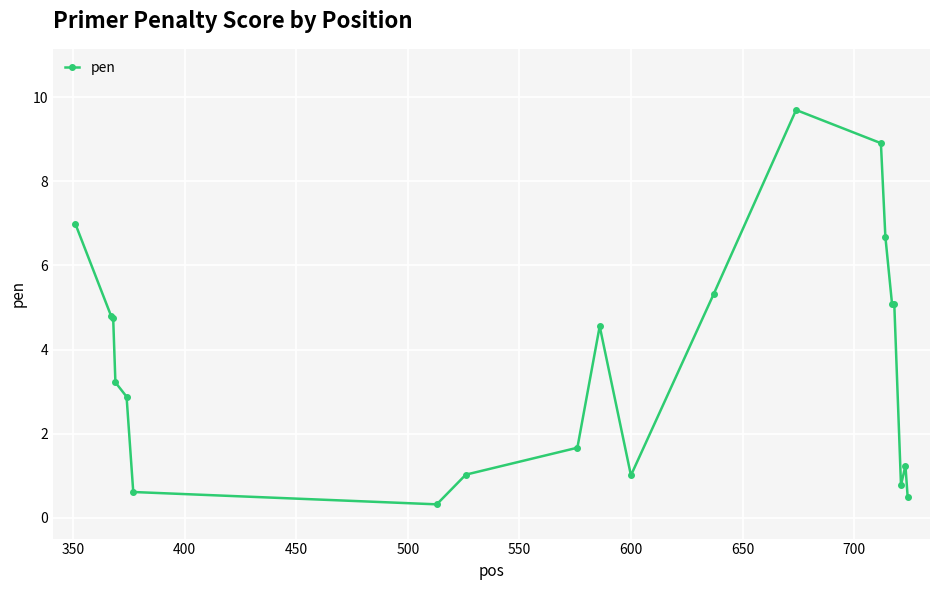

True or false: there are more than 1 points higher than both neighbors.

True